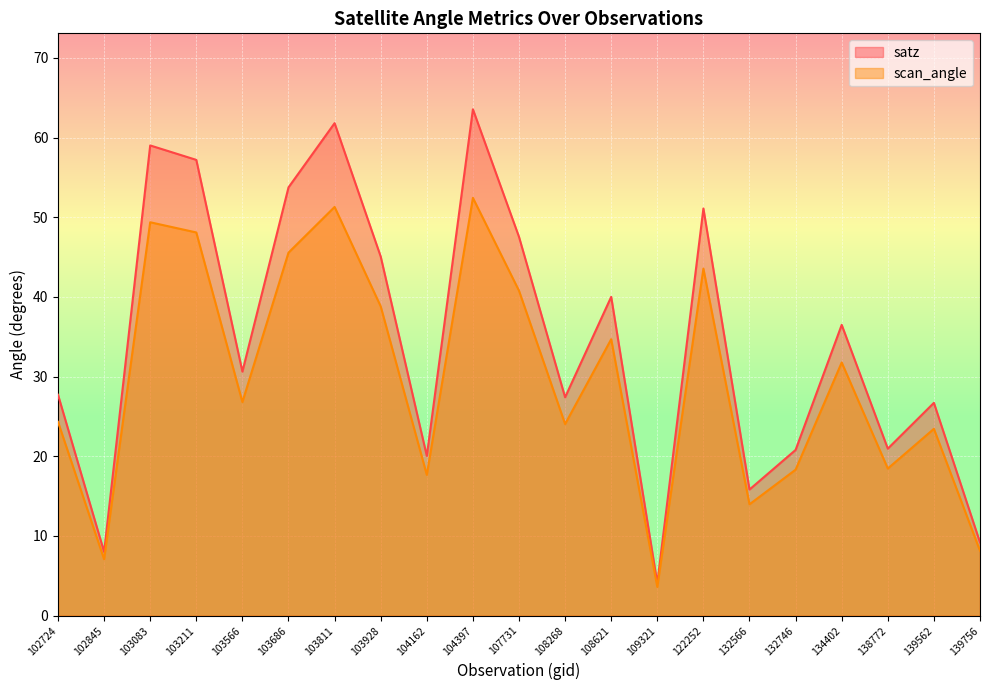

What are all the series names shown in the legend?

satz, scan_angle